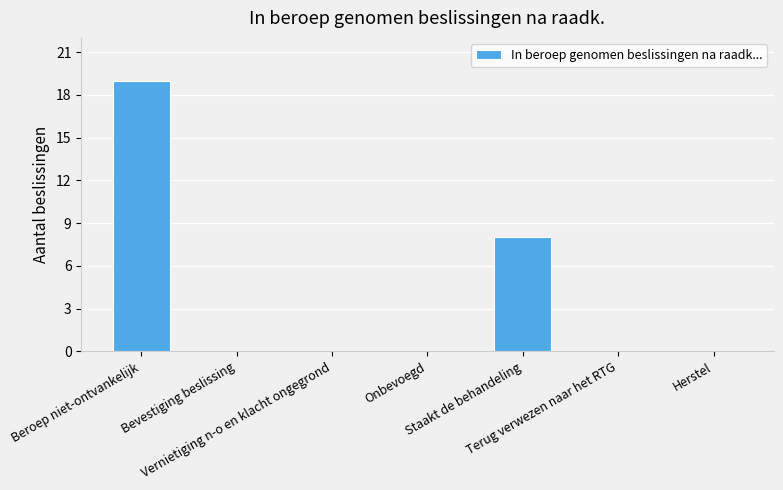

Which category has the highest value across all series?

Beroep niet-ontvankelijk